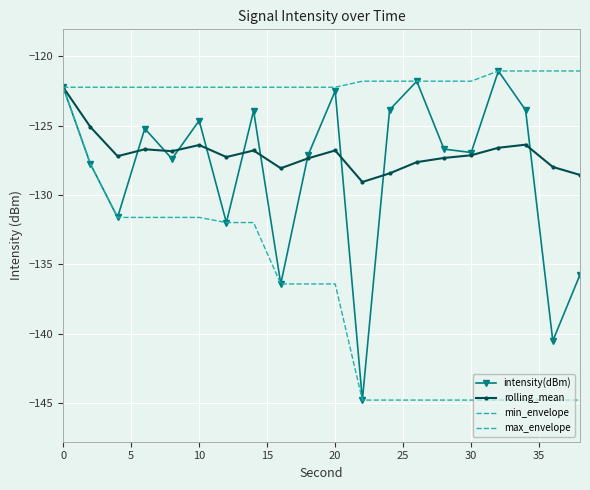

What is the sum of all intensity(dBm) values?

-2566.0